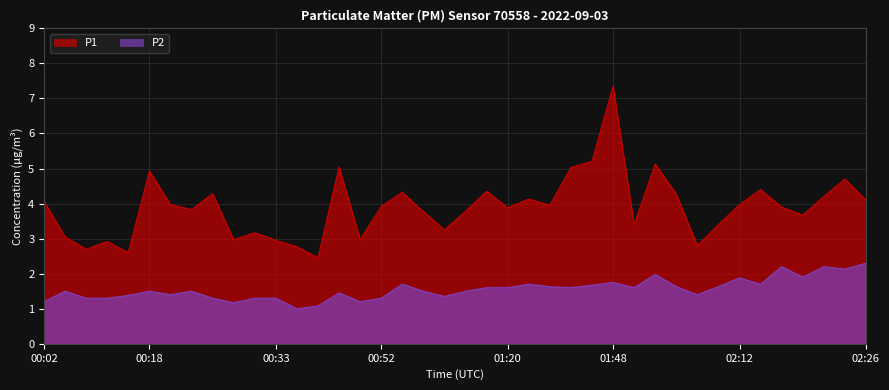

Rank the series by their maximum value, from highest to lowest.

P1, P2